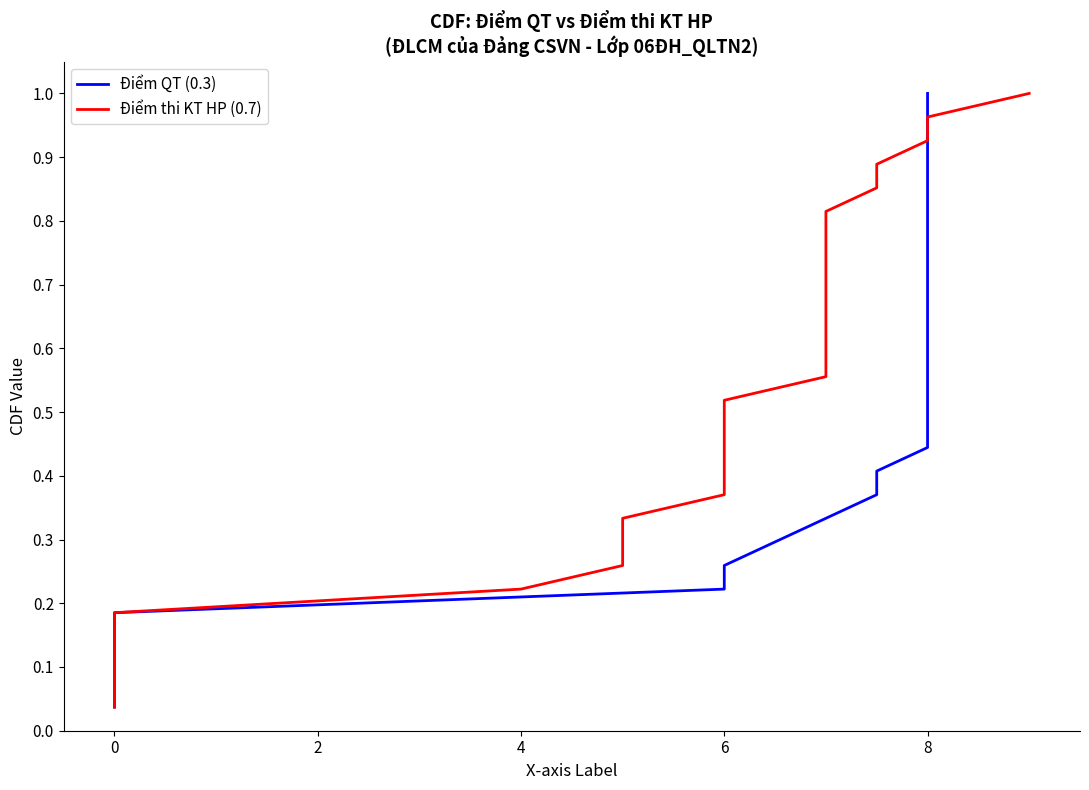

Reading left to right, list all the values displayed in this chart.

Điểm QT (0.3): 0.0	0.1	0.1	0.1	0.2	0.2	0.3	0.3	0.3	0.4	0.4	0.4	0.5	0.5	0.6	0.6	0.6	0.7	0.7	0.7	0.8	0.8	0.9	0.9	0.9	1.0	1.0
Điểm thi KT HP (0.7): 0.0	0.1	0.1	0.1	0.2	0.2	0.3	0.3	0.3	0.4	0.4	0.4	0.5	0.5	0.6	0.6	0.6	0.7	0.7	0.7	0.8	0.8	0.9	0.9	0.9	1.0	1.0